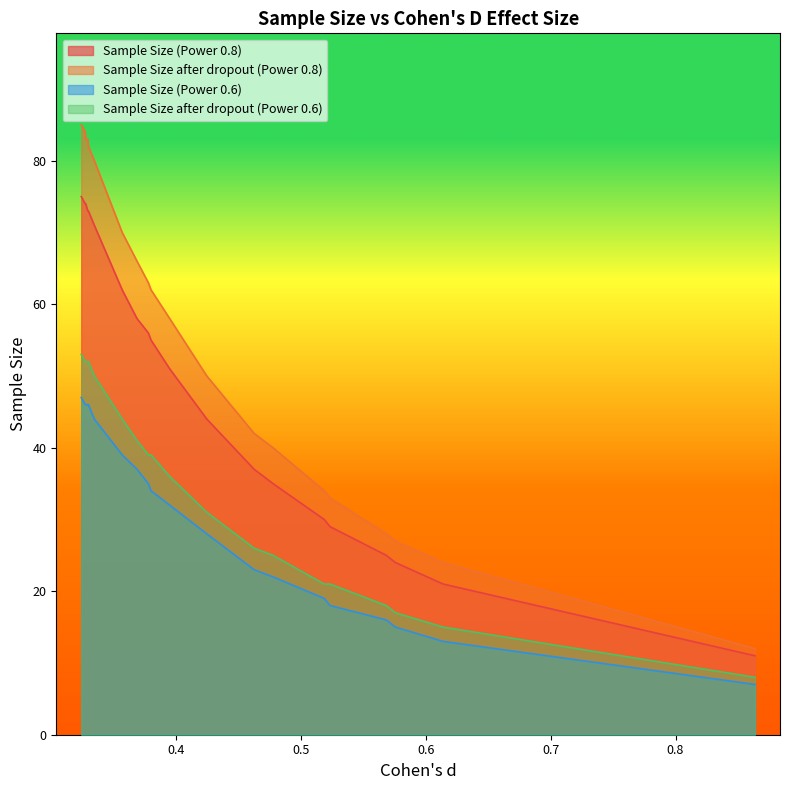

True or false: Sample Size (Power 0.6) and Sample Size after dropout (Power 0.8) cross at least once.

False